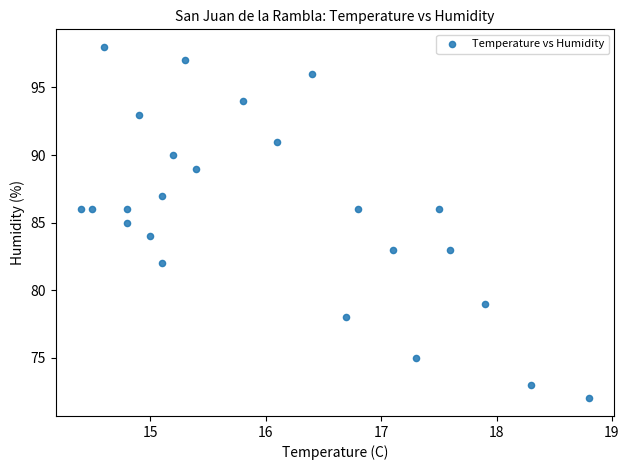

What is the range of Y values (max minus min)?

26